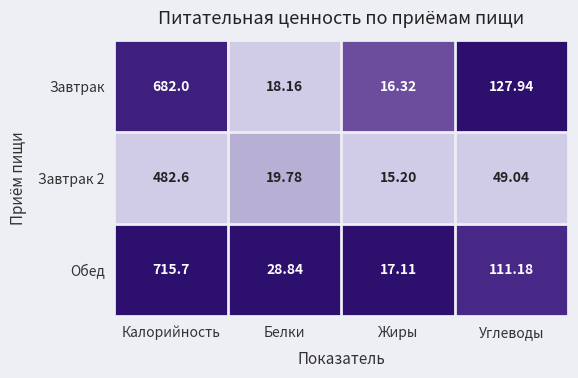

Which series changed the most between Белки and Углеводы?

Завтрак